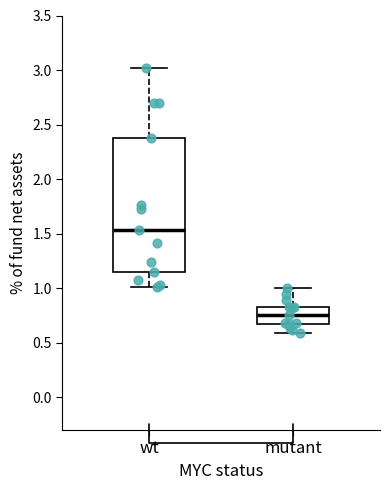

Reading left to right, read every box against the y-axis: the position of its median line, the range the box covers, and the ends of its whiskers. The values are not printed on the chart, so give them approximately, as read against the axis.

wt: median 1.55, box 1.15 to 2.35, whiskers 1.00 to 3.00
mutant: median 0.75, box 0.65 to 0.85, whiskers 0.60 to 1.00